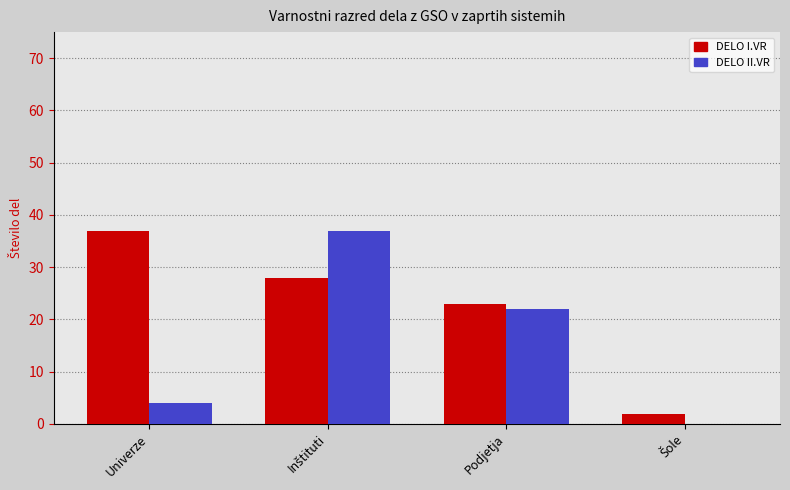

What is the sum of all DELO II.VR values?

63